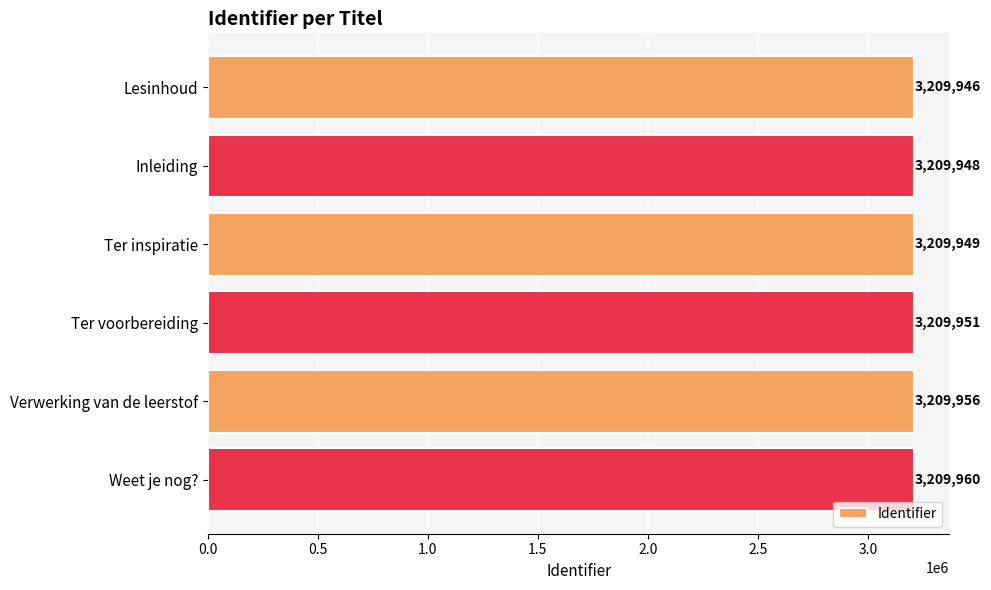

Reading bottom to top, transcribe all the data shown in this chart.

Weet je nog?=3209960	Verwerking van de leerstof=3209956	Ter voorbereiding=3209951	Ter inspiratie=3209949	Inleiding=3209948	Lesinhoud=3209946